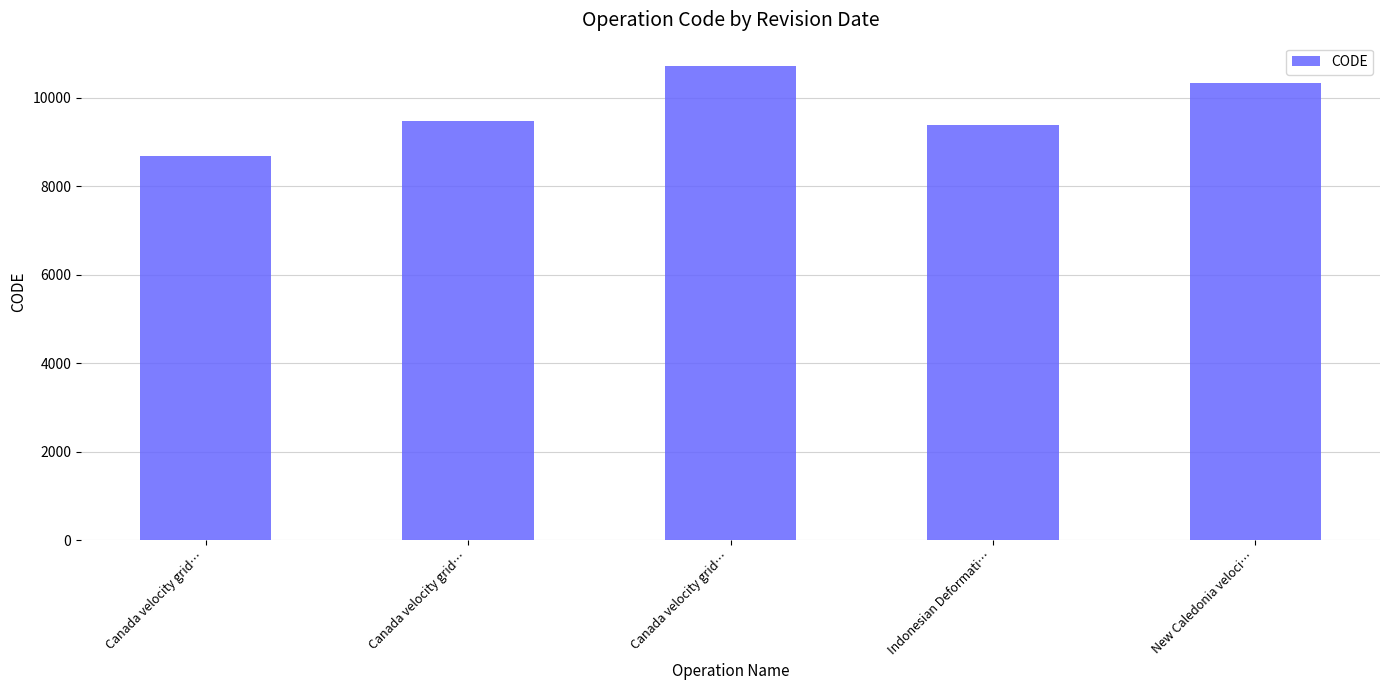

How many bars are there in total?

5